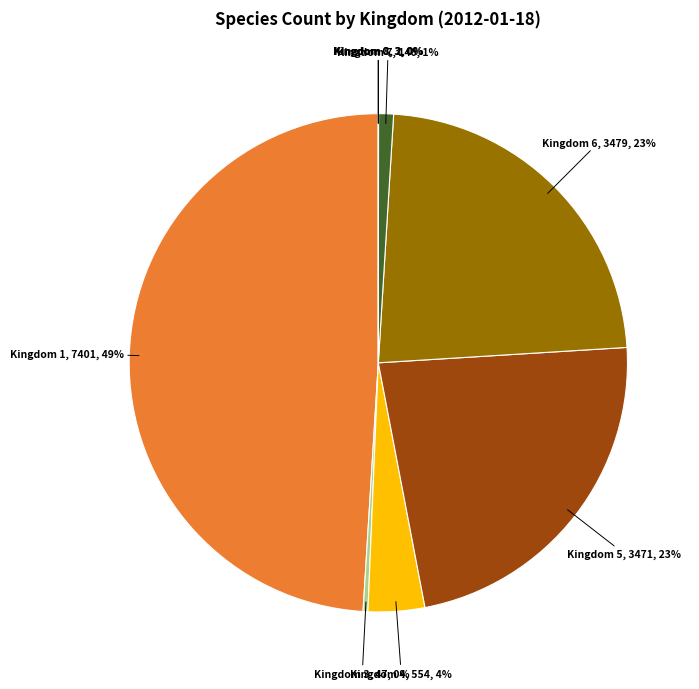

Approximately how many times larger is the value at Kingdom 6, 3479, 23% compared to Kingdom 5, 3471, 23%?

1.0